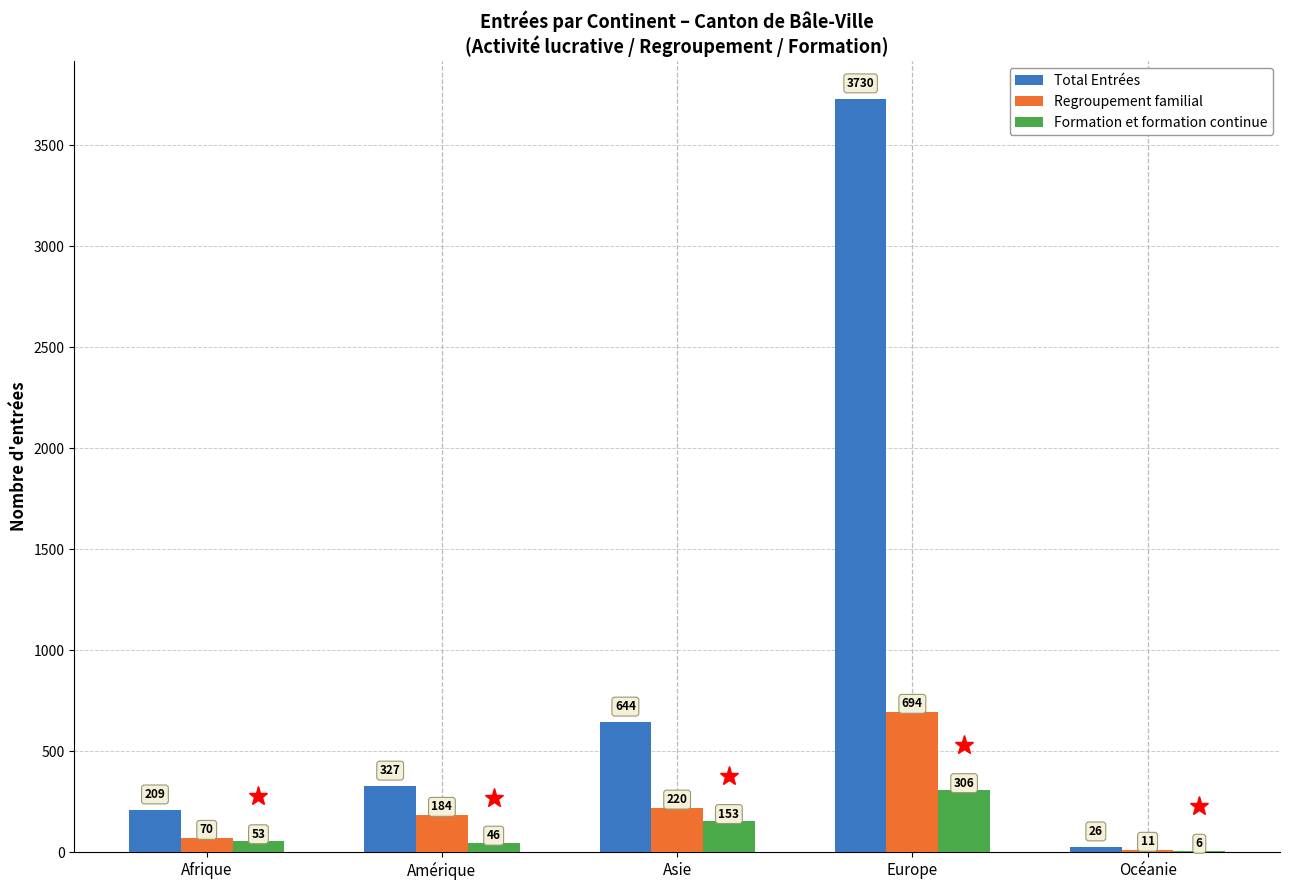

Does the chart contain stacked bars?

No